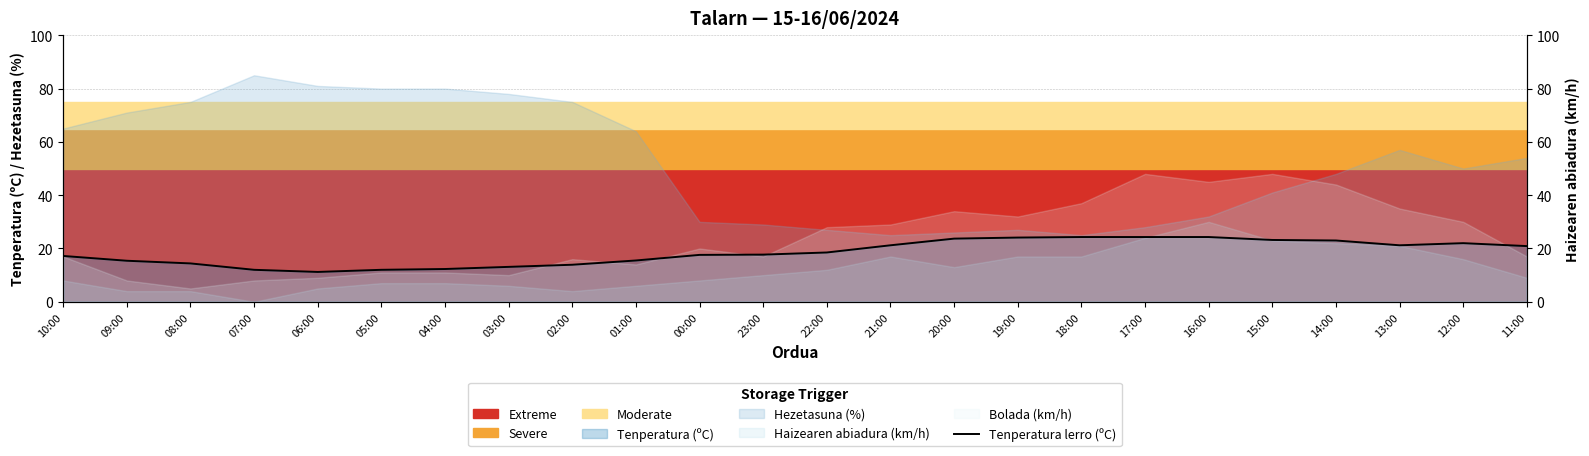

List the labels in order of value, smallest first.

06:00, 07:00, 05:00, 04:00, 03:00, 02:00, 08:00, 09:00, 01:00, 10:00, 00:00, 23:00, 22:00, 11:00, 21:00, 13:00, 12:00, 14:00, 15:00, 20:00, 19:00, 18:00, 17:00, 16:00